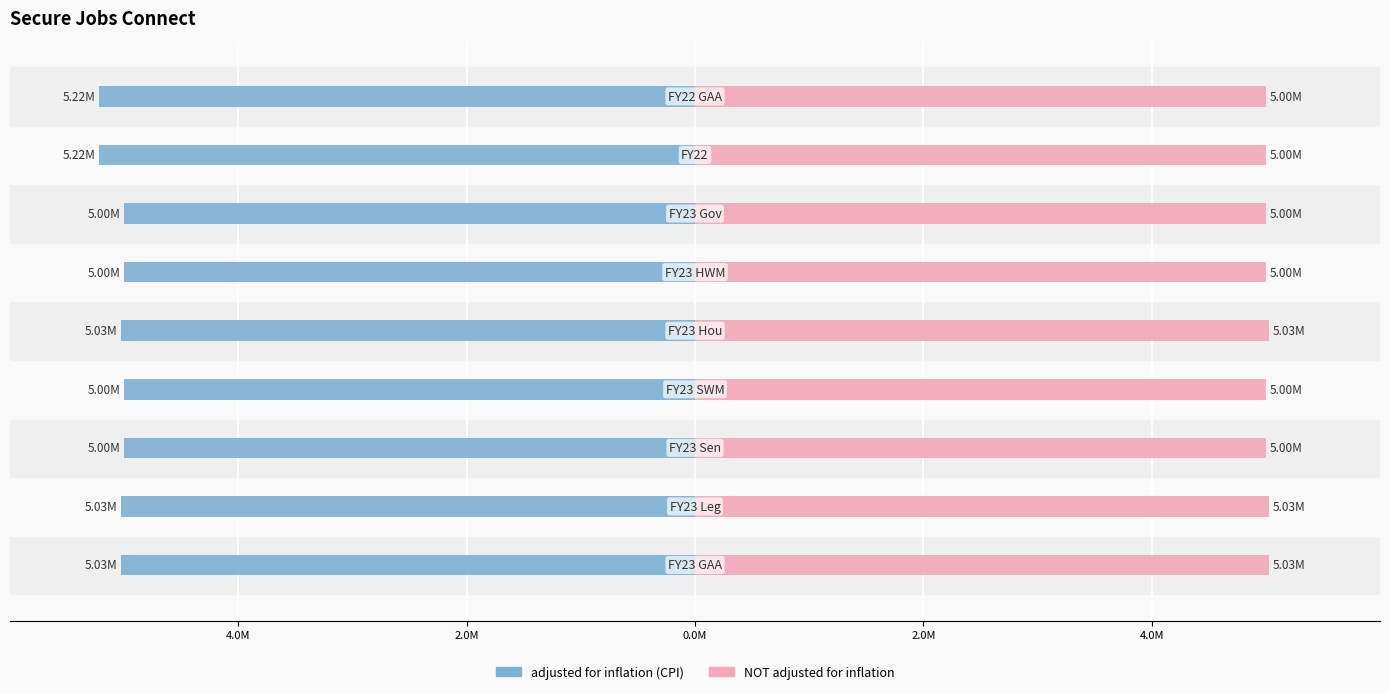

What is the average value of the adjusted for inflation (CPI) series?

-5056402